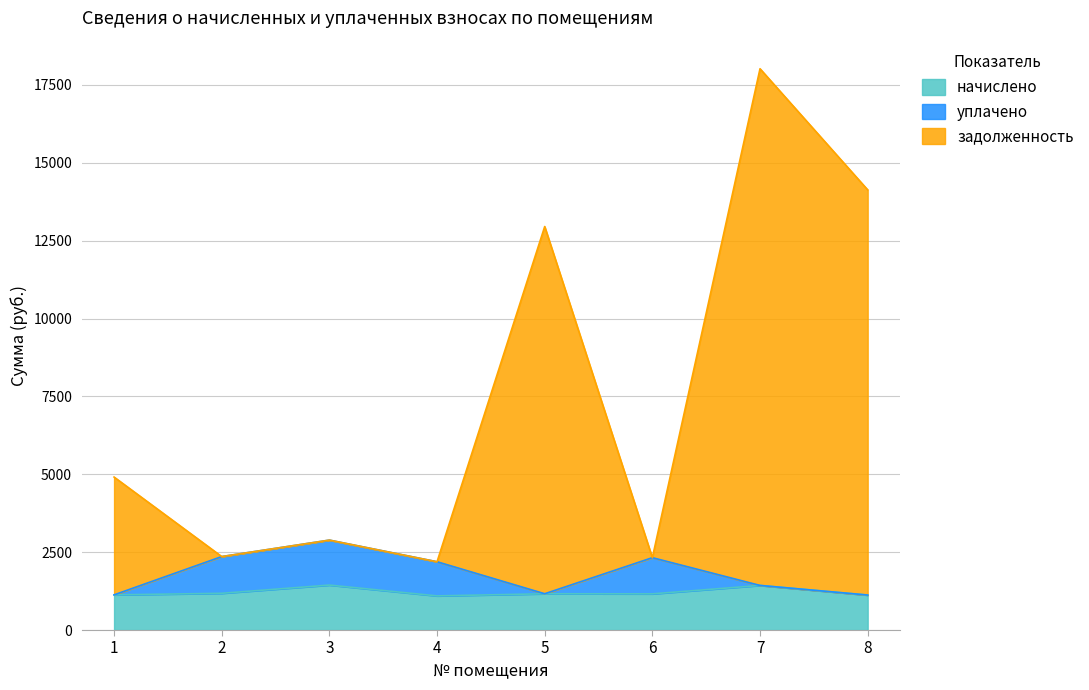

At which category is the sum across all series the highest?

7